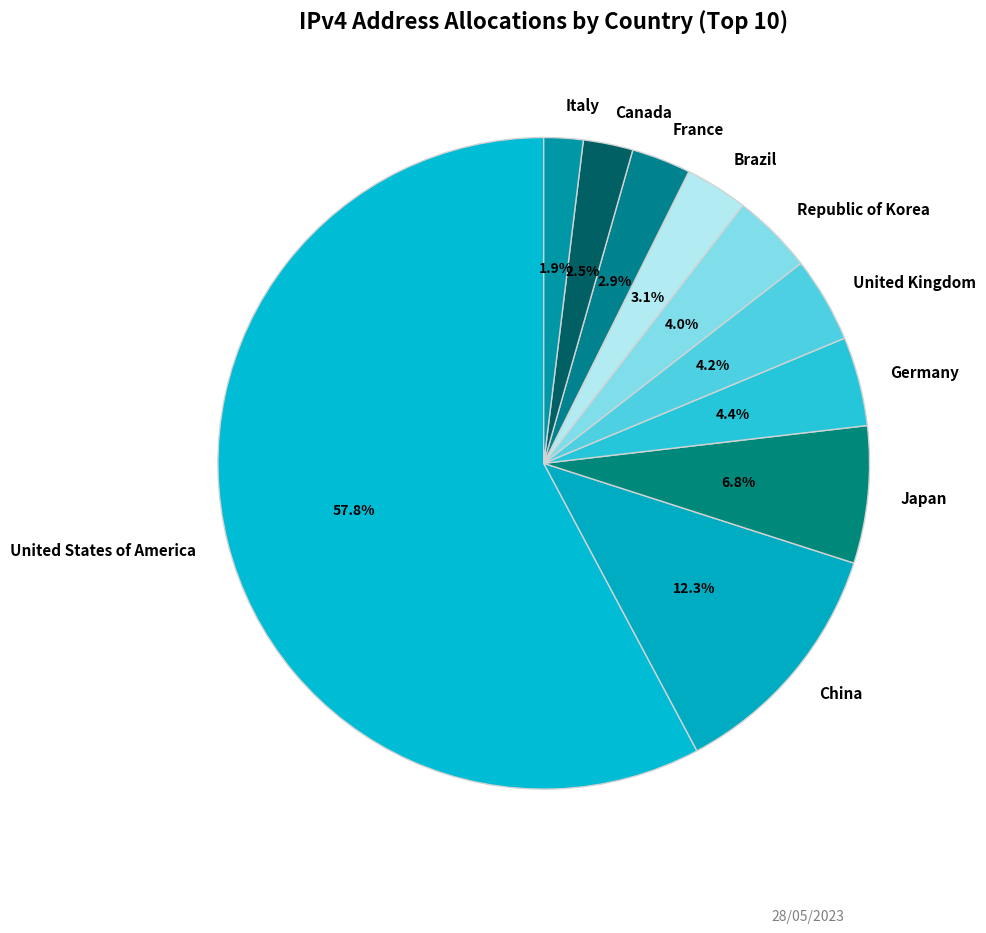

What percentage do Republic of Korea and China together represent?

16.3%